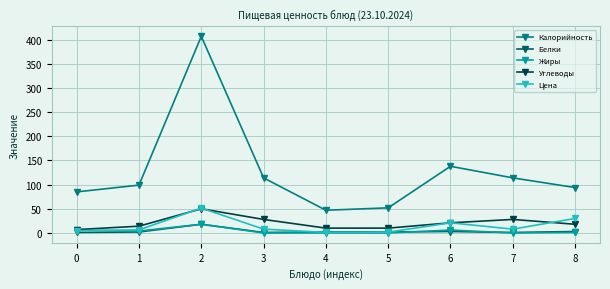

True or false: Калорийность has more than 1 interior local peaks.

True